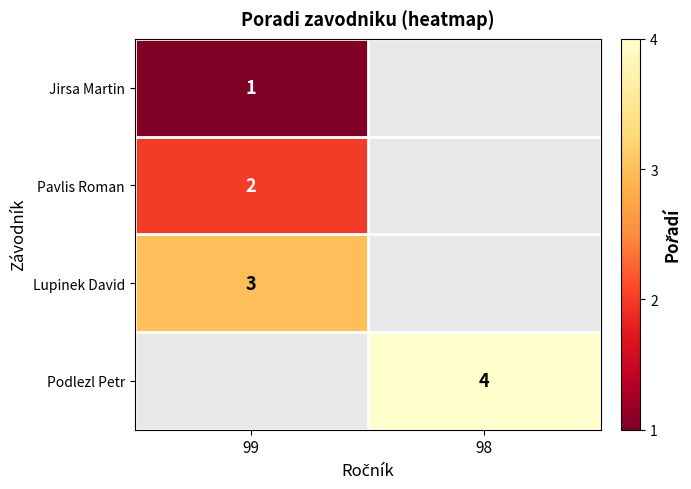

True or false: Lupinek David has a value of 3 at 99.

True